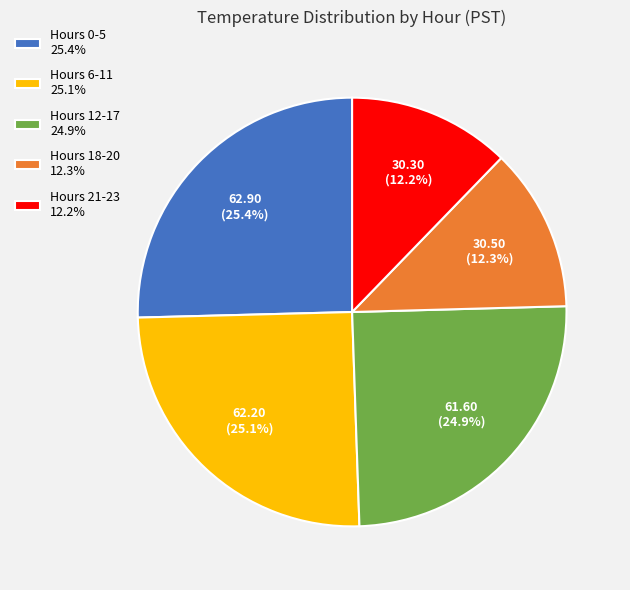

What is the ratio of the value at Hours 6-11 25.1% to the value at Hours 21-23 12.2%?

2.1